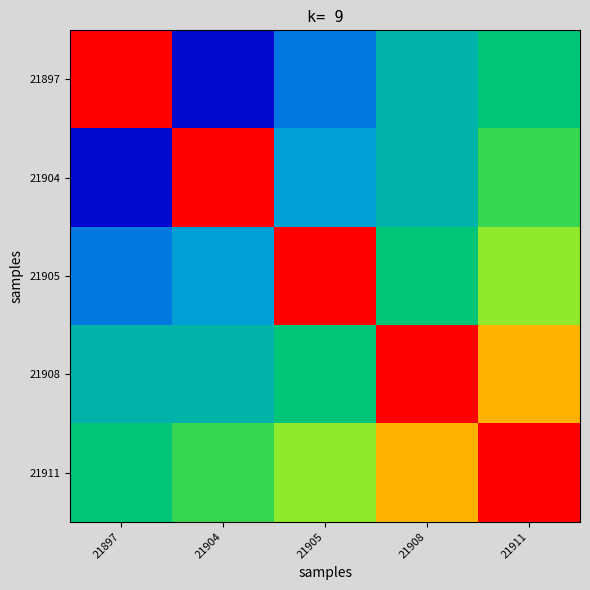

Which series has the largest total across all categories?

21911